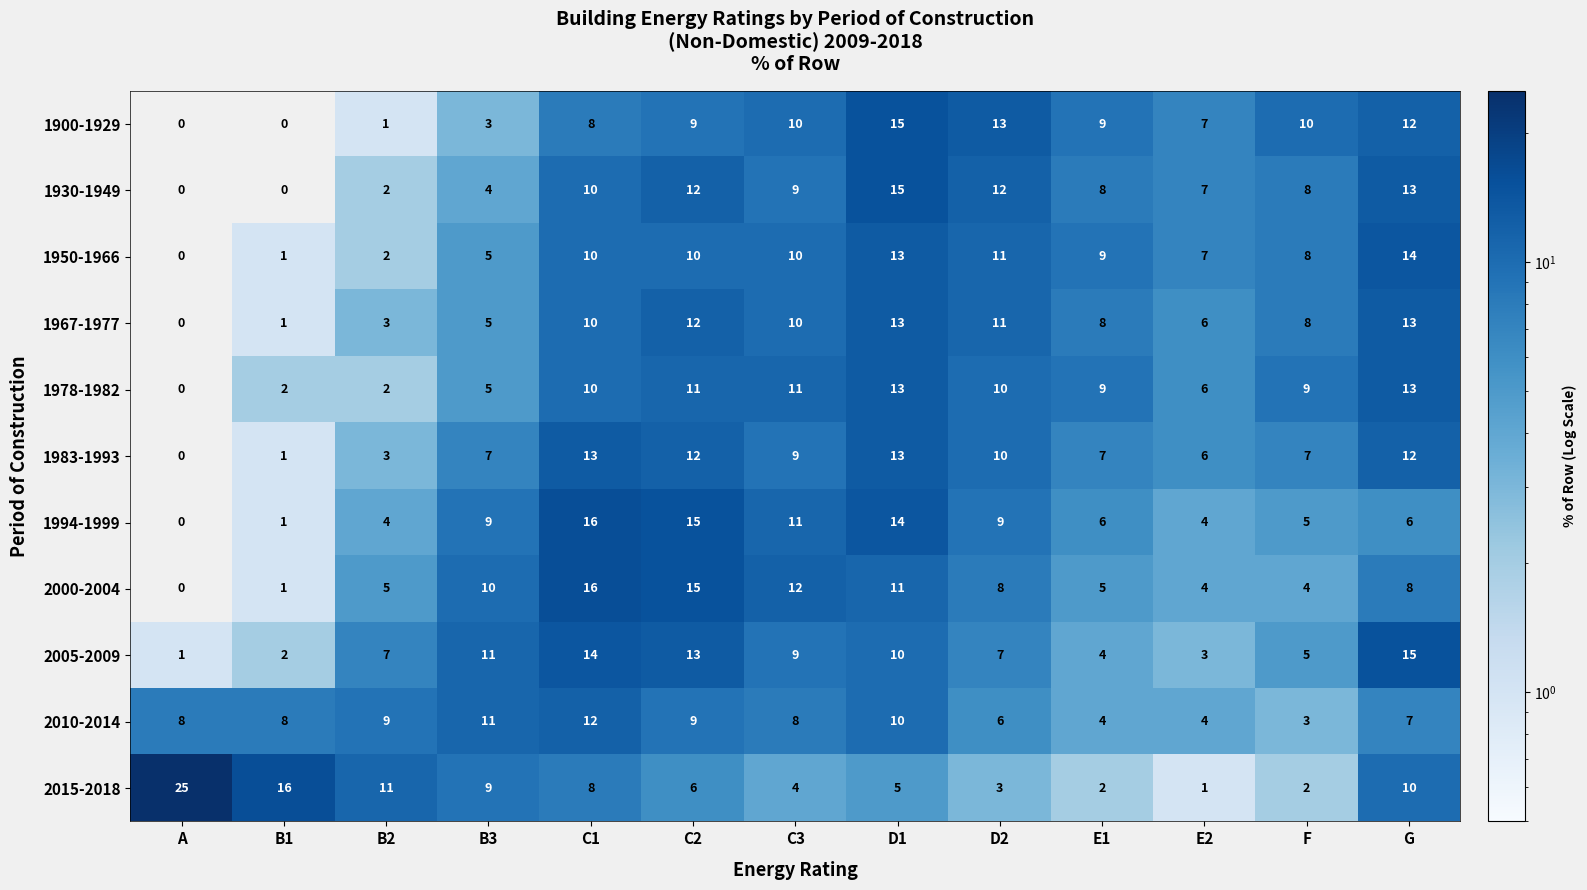

How many values in the 2010-2014 series are below 8?

5